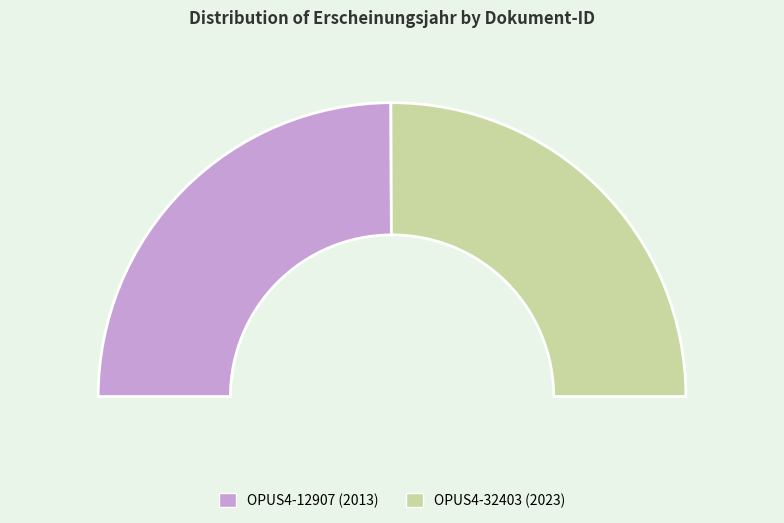

Does OPUS4-32403 represent more than half of the total?

Yes